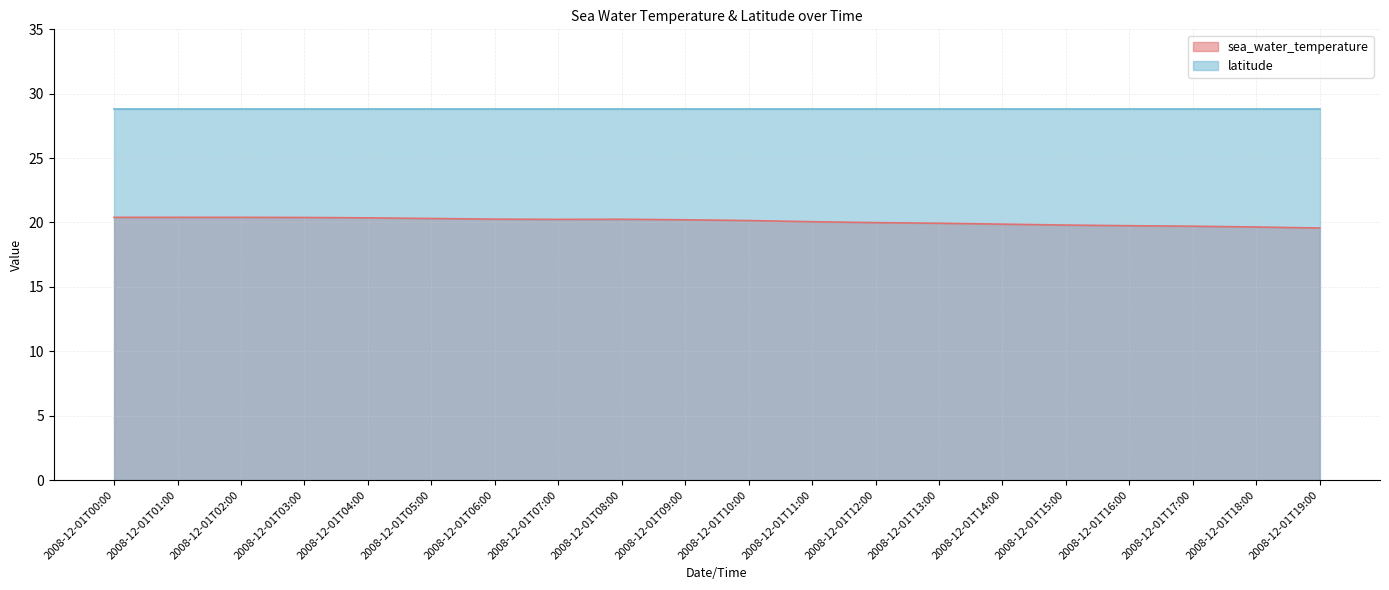

What is the difference between the maximum and minimum values?

0.8